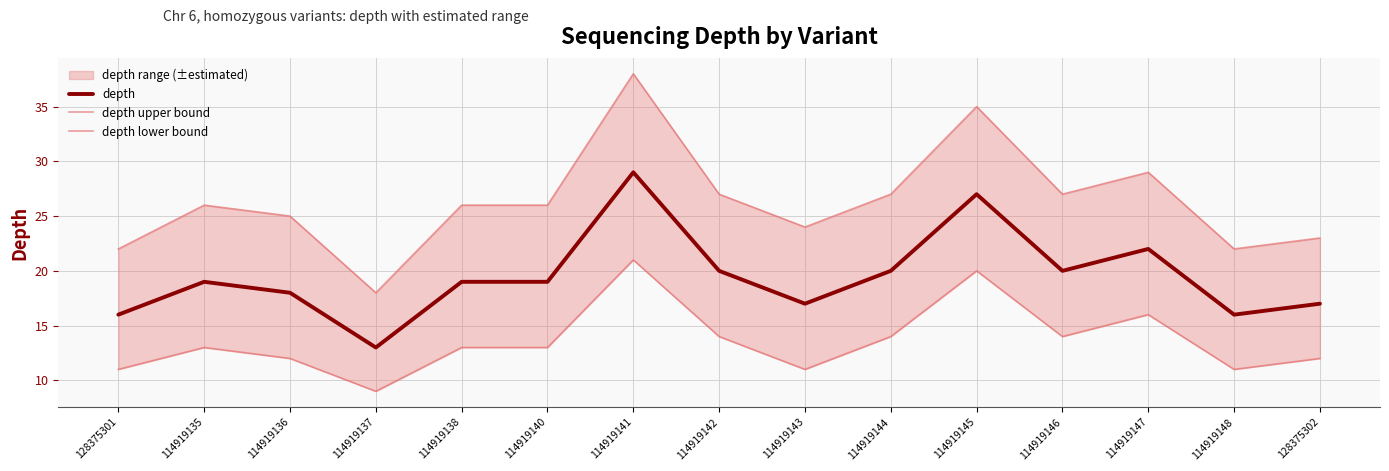

List the labels in order of depth value, largest first.

114919141, 114919145, 114919147, 114919142, 114919144, 114919146, 114919135, 114919138, 114919140, 114919136, 114919143, 128375302, 128375301, 114919148, 114919137